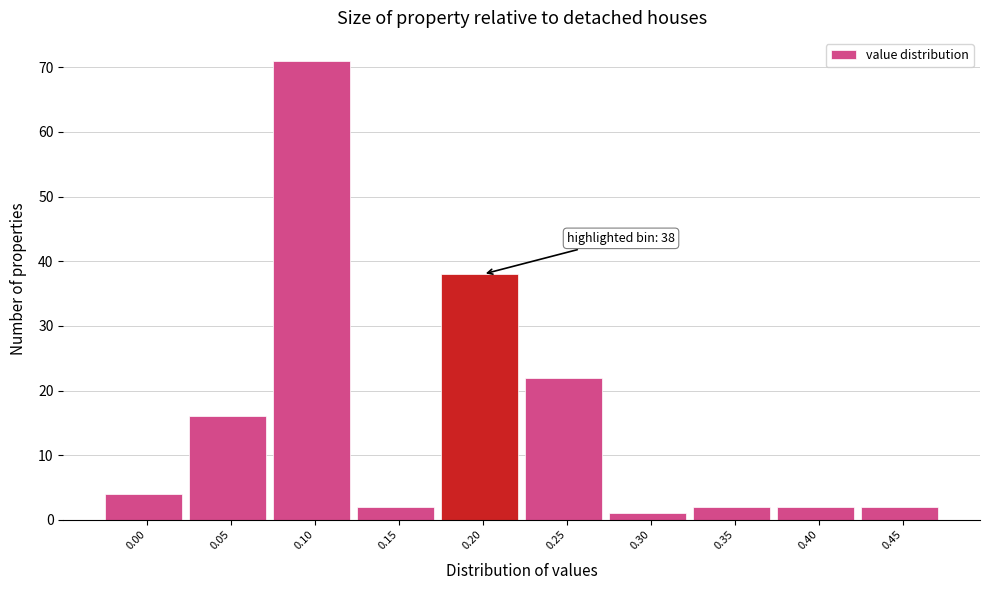

Reading left to right, extract all data points from this chart.

4	16	71	2	38	22	1	2	2	2